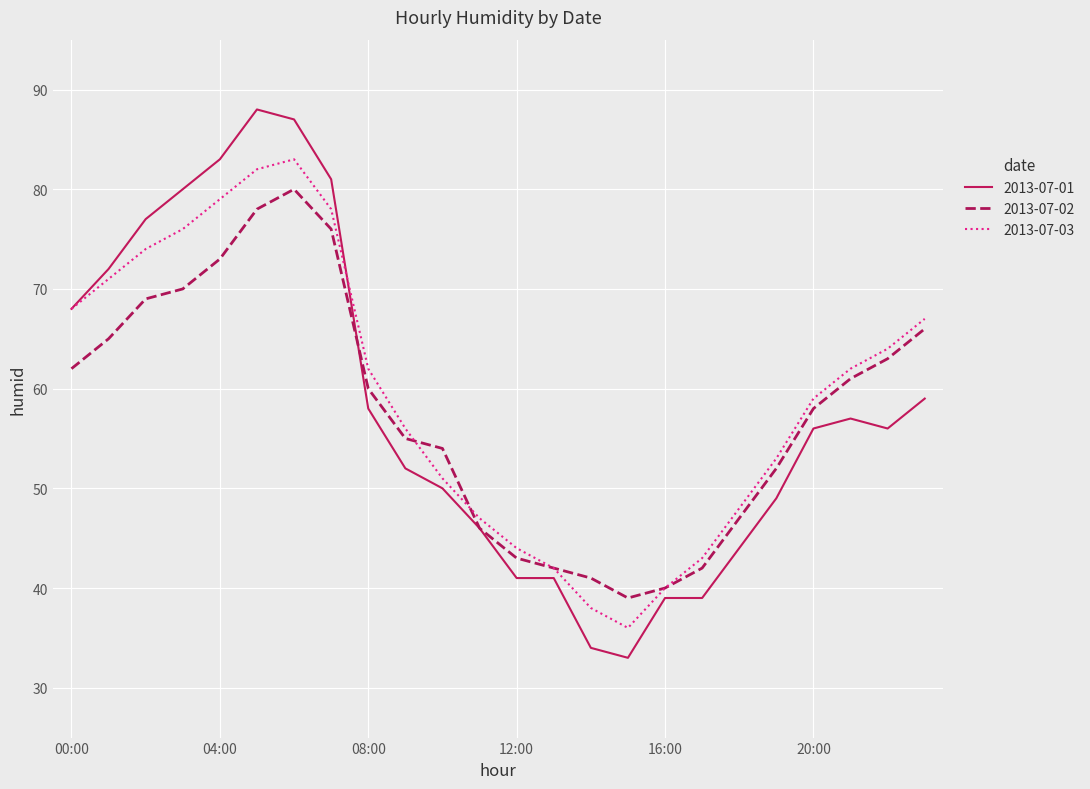

Which series has the widest spread of values?

2013-07-01